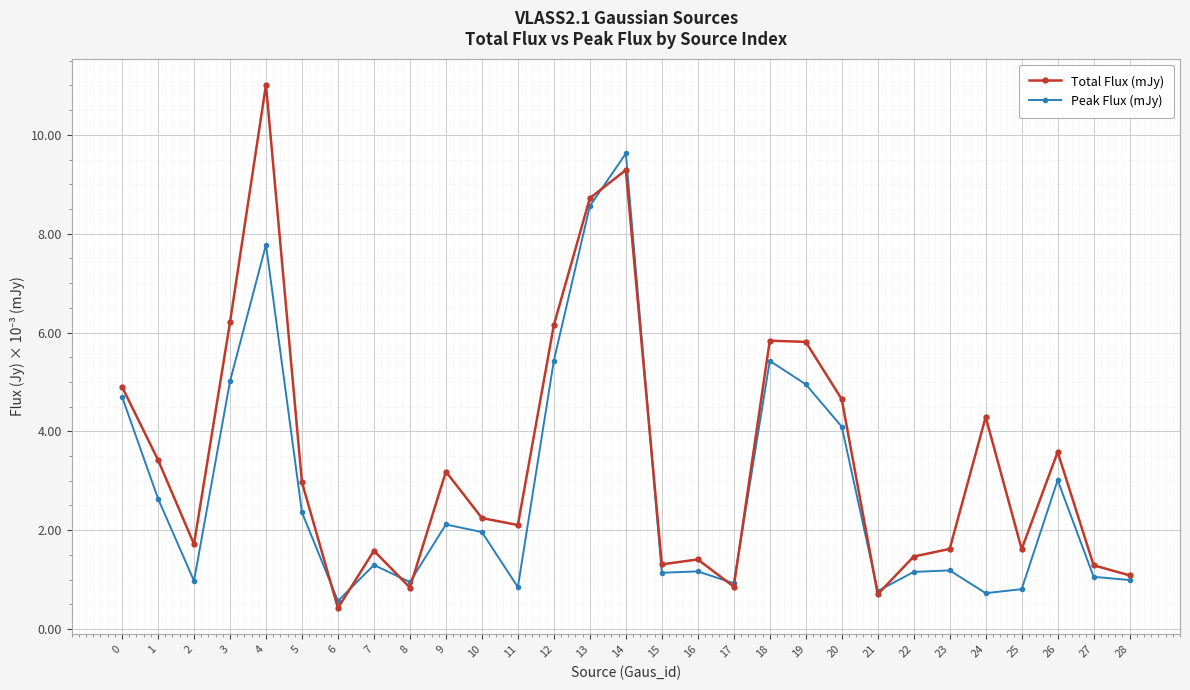

Is it true that Peak Flux (mJy) equals 1.7 at 23?

False